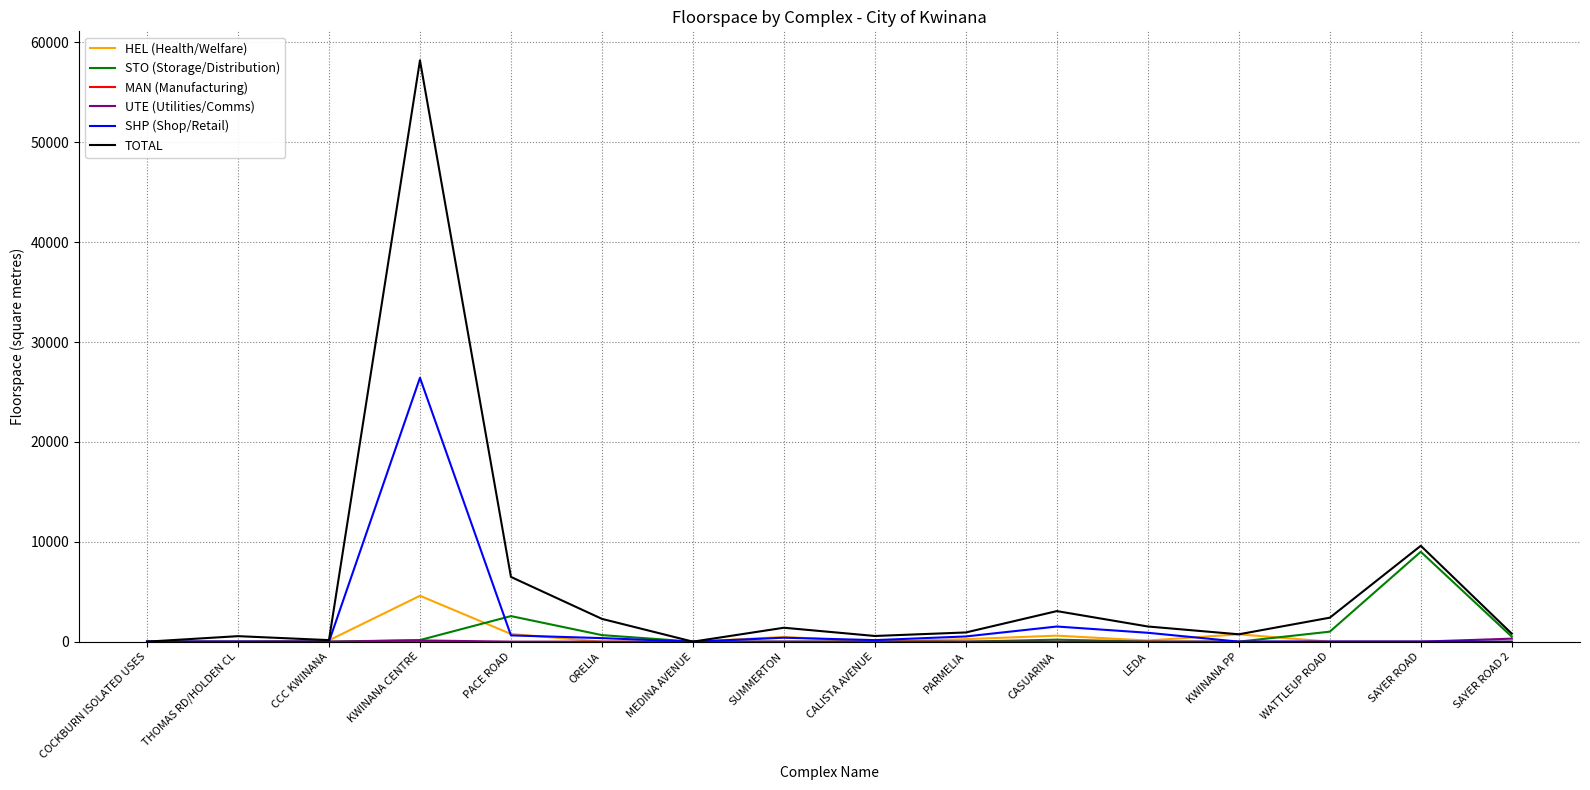

Which series has the widest spread of values?

TOTAL